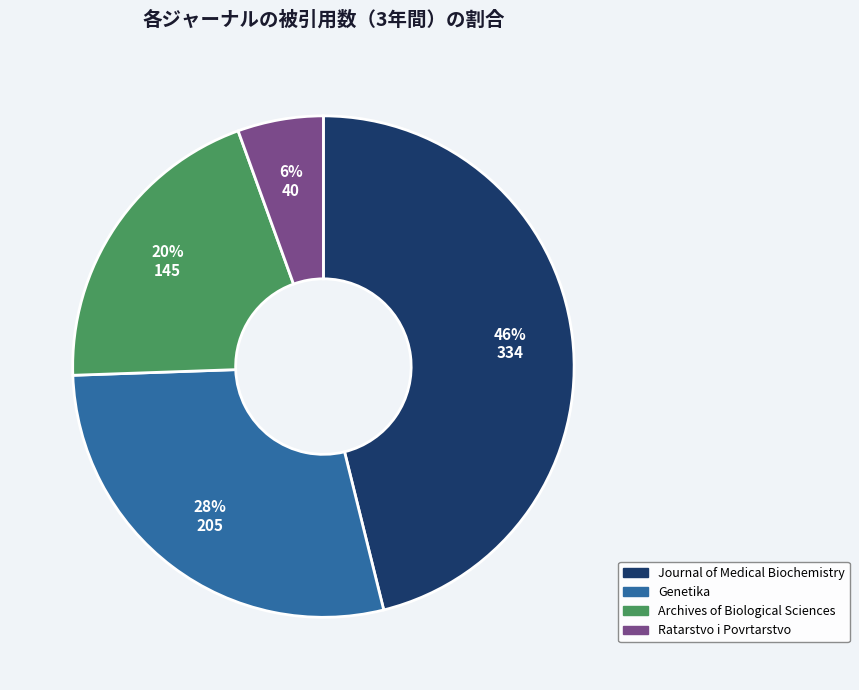

Is there any slice that represents more than half of the pie?

No